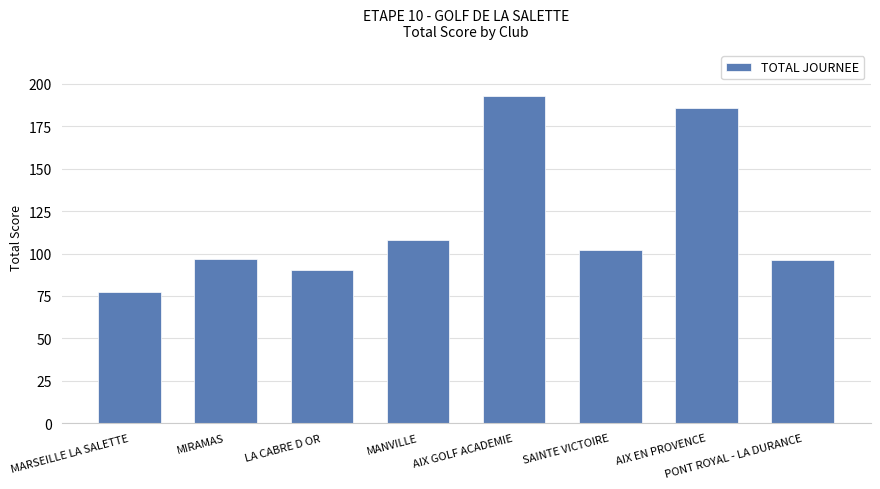

What is the label of the 3rd bar from the right?

SAINTE VICTOIRE